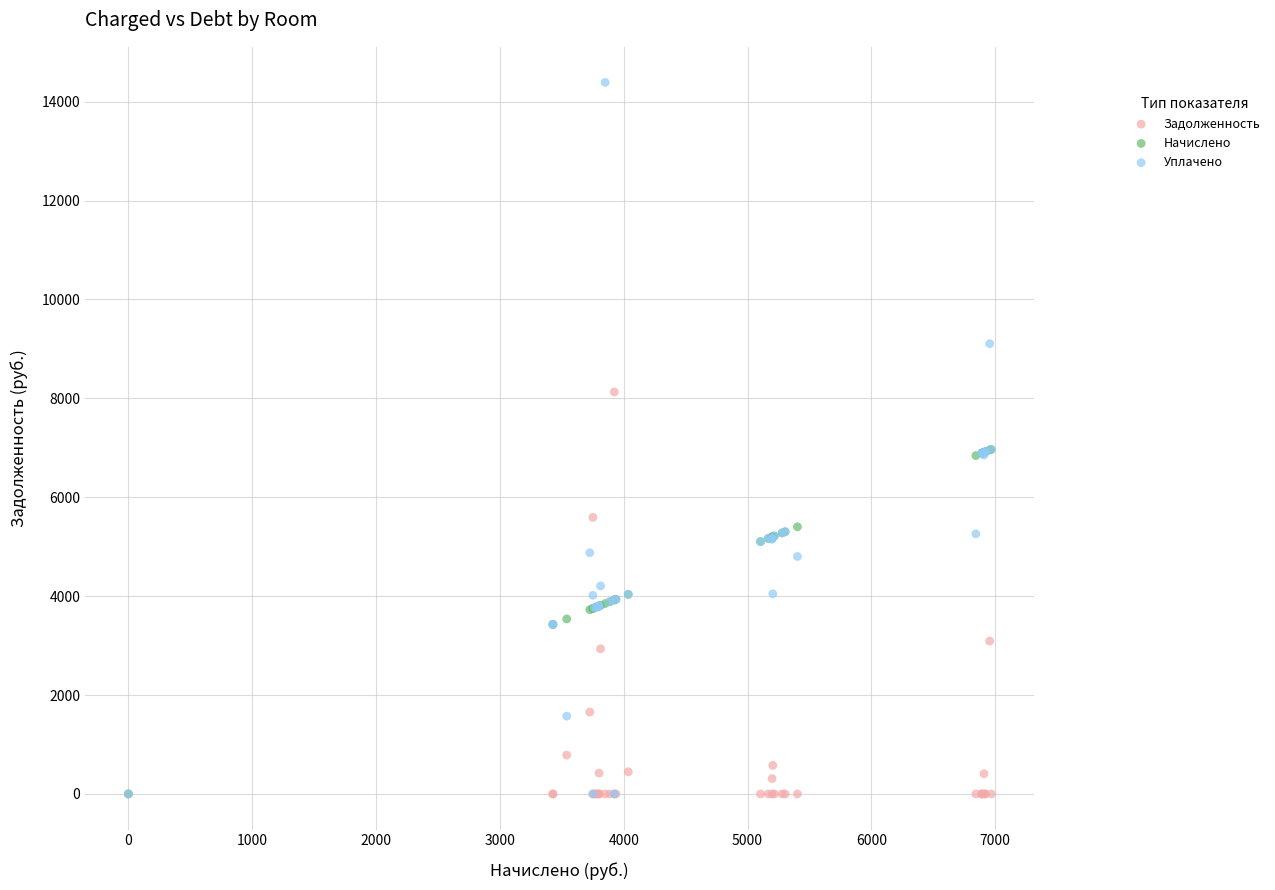

What are all the series names shown in the legend?

Задолженность, Начислено, Уплачено